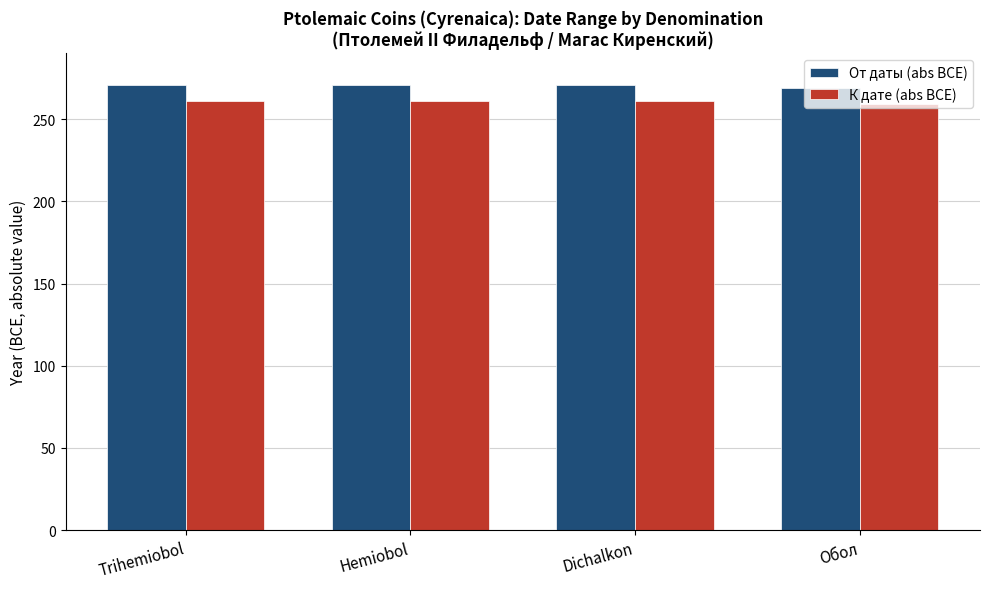

What is the spread (max minus min) of values at Hemiobol?

10